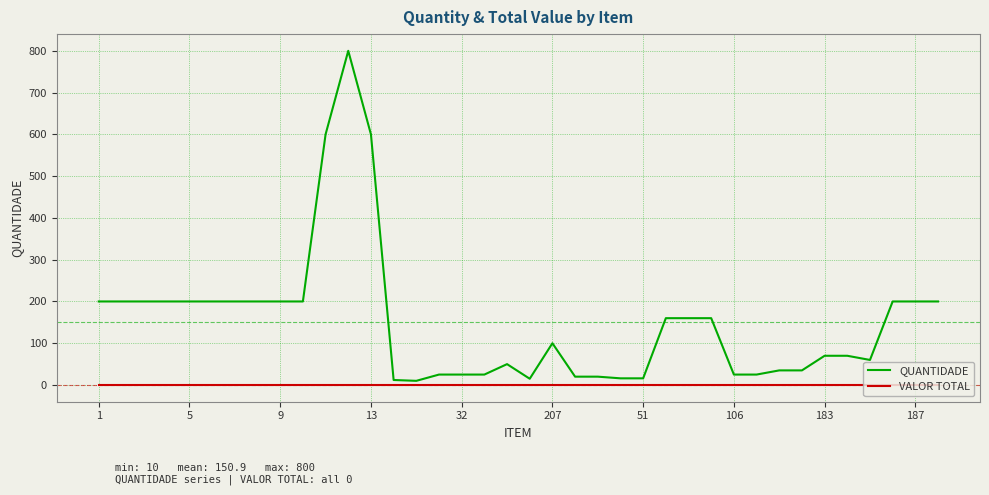

How many series are shown in this chart?

2